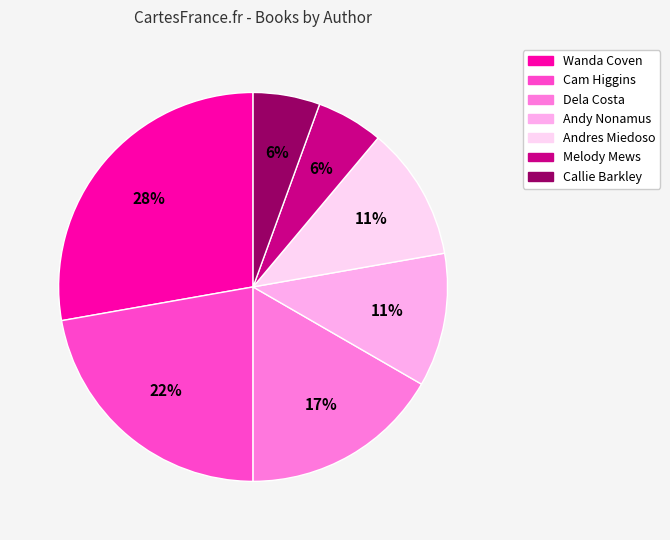

Does Melody Mews represent more than half of the total?

No